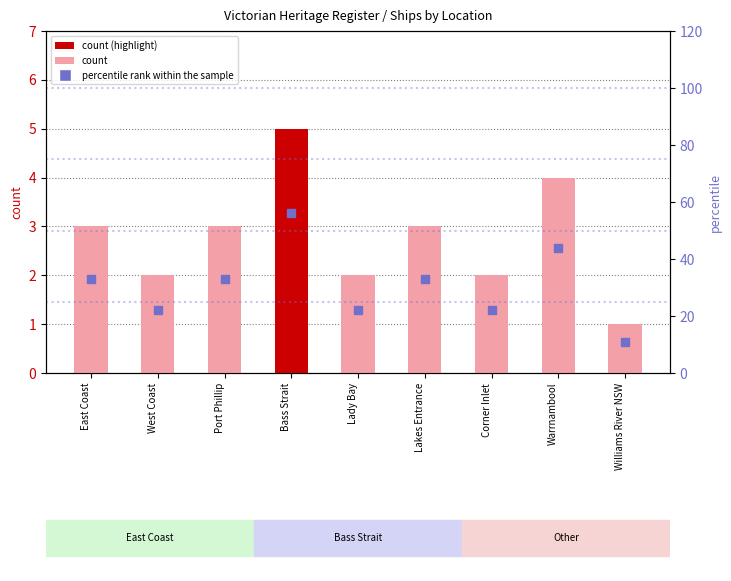

Which series reaches the maximum Y coordinate?

percentile rank within the sample